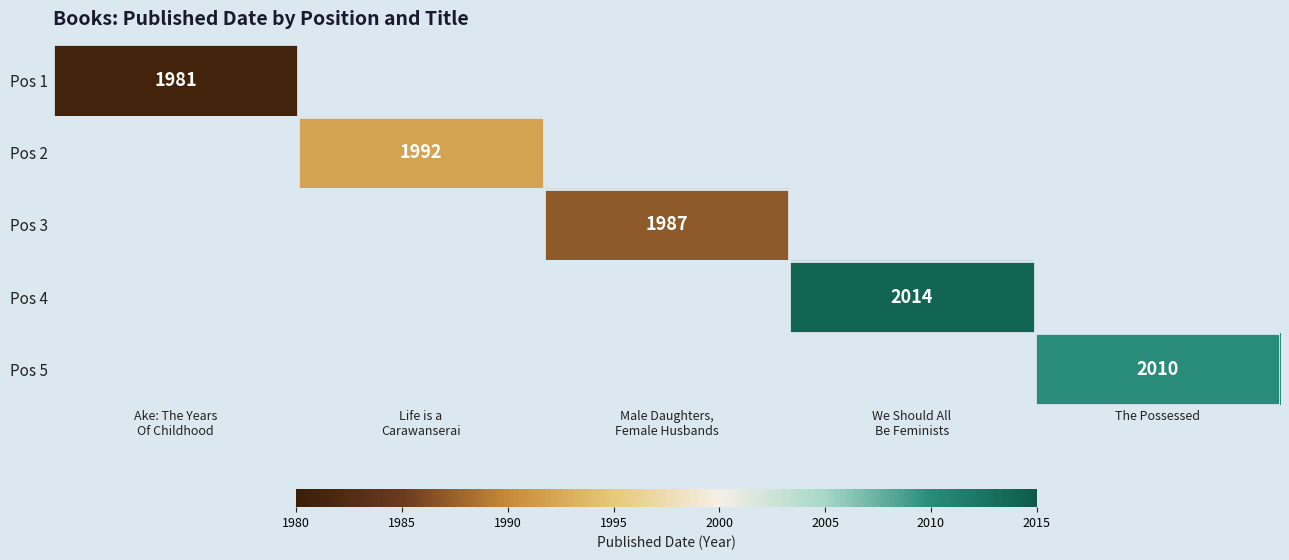

At how many categories does at least one series exceed 1993?

2